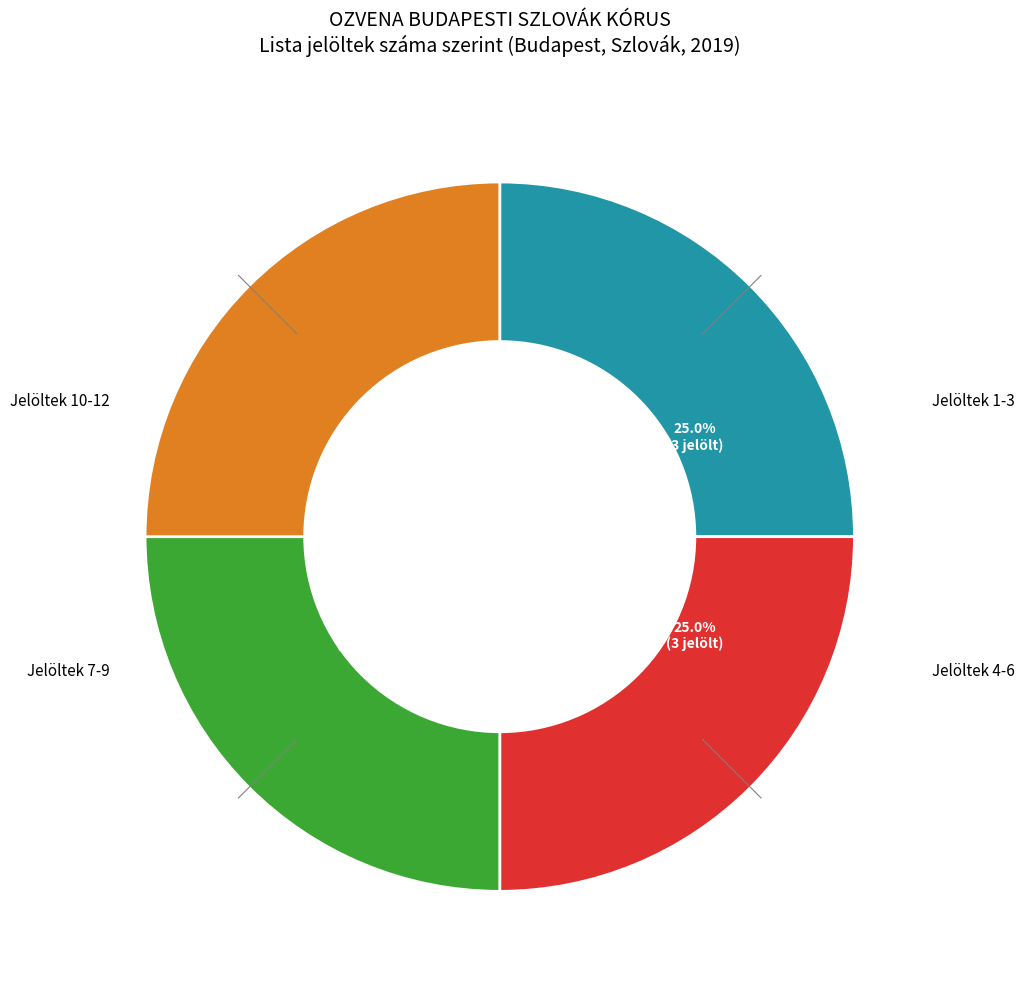

Is there a majority slice in this chart?

No